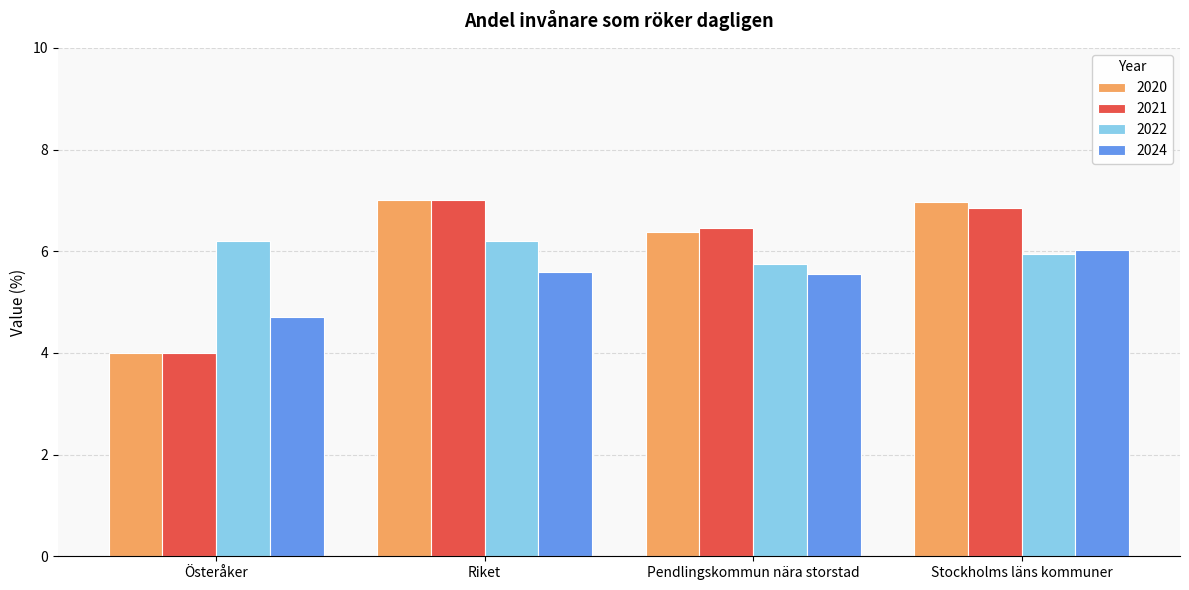

What is the label of the 4th bar from the right?

Österåker